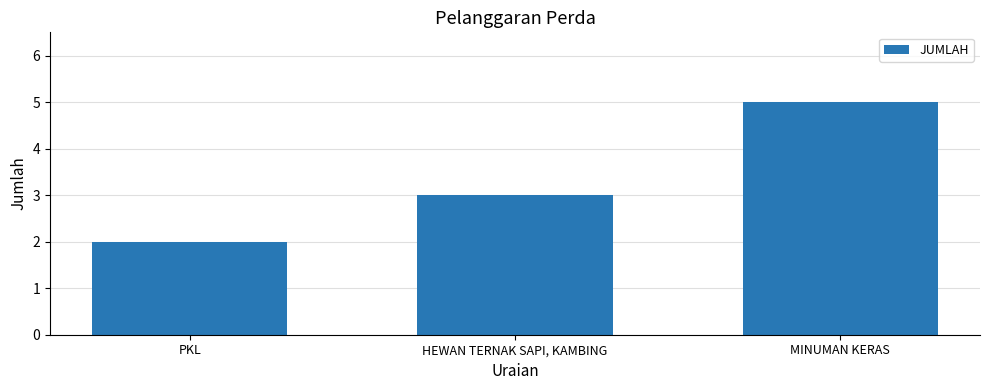

Where is the data nearest to the value 3?

HEWAN TERNAK SAPI, KAMBING